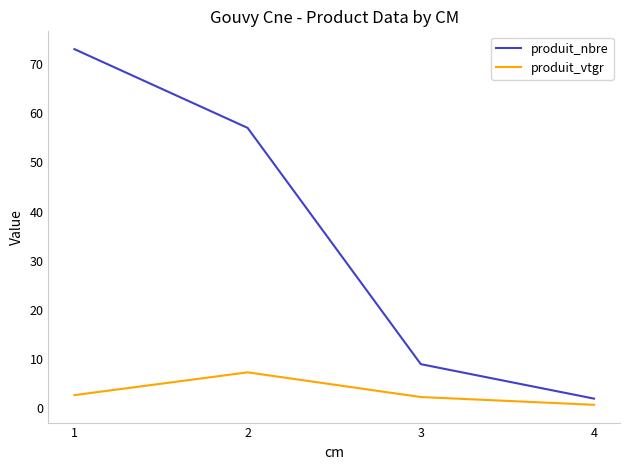

Which category has the lowest value in the produit_nbre series?

4